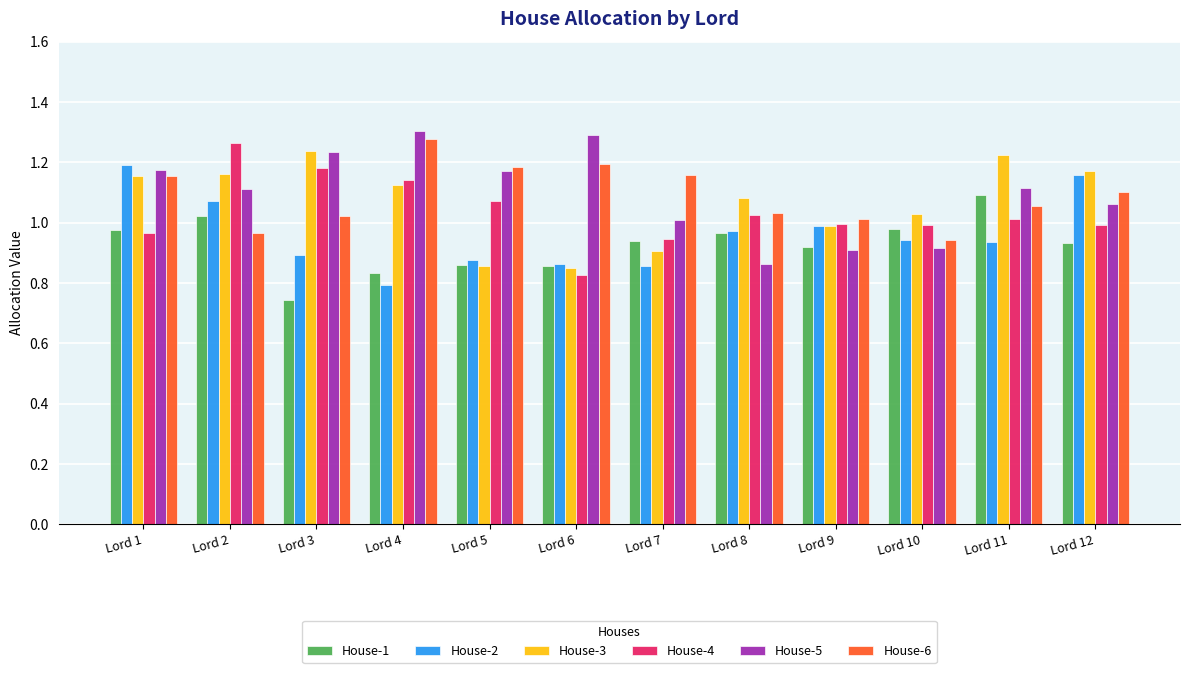

At how many categories does at least one series exceed 1?

12